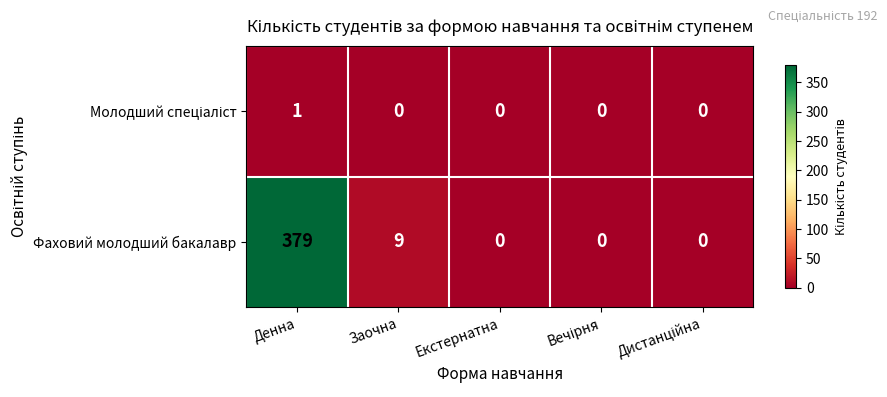

What is the total value across all series at Денна?

380